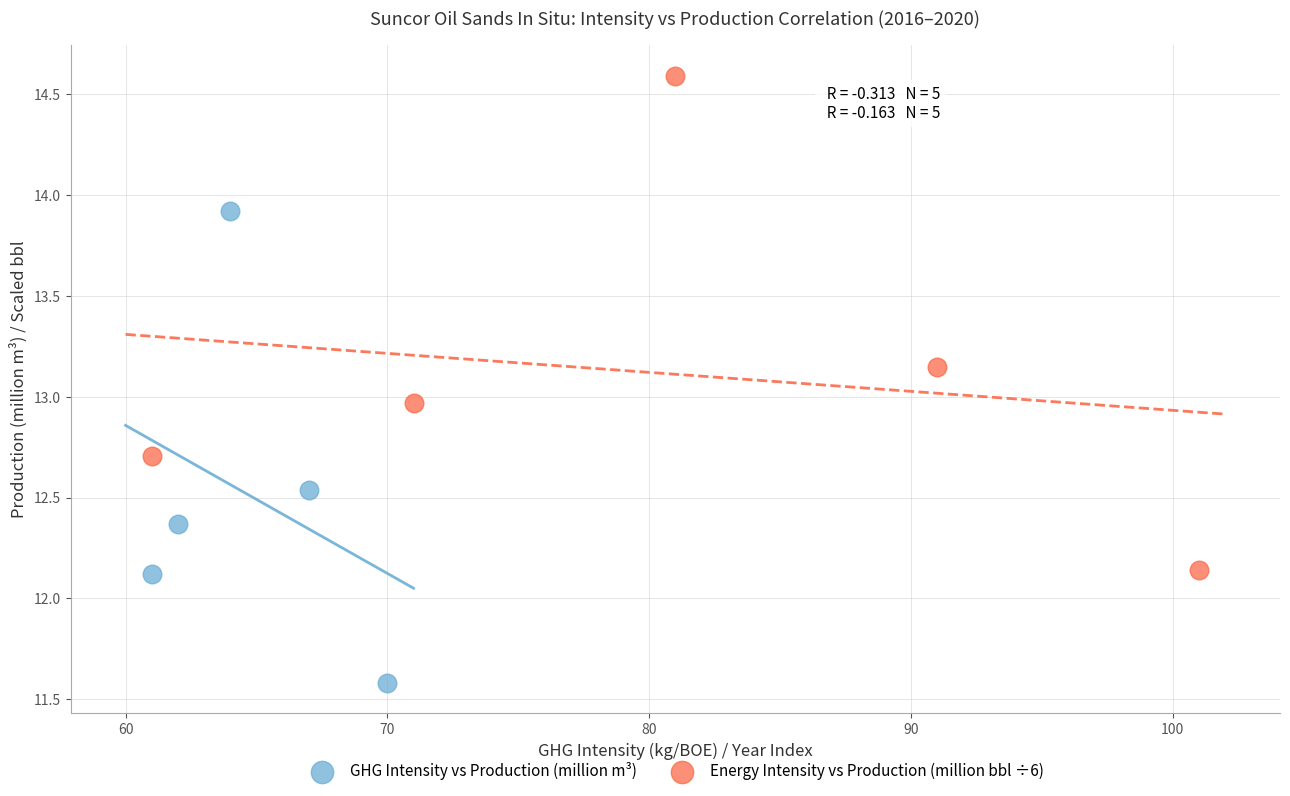

What are all the series names shown in the legend?

GHG Intensity vs Production (million m³), Energy Intensity vs Production (million bbl ÷6)